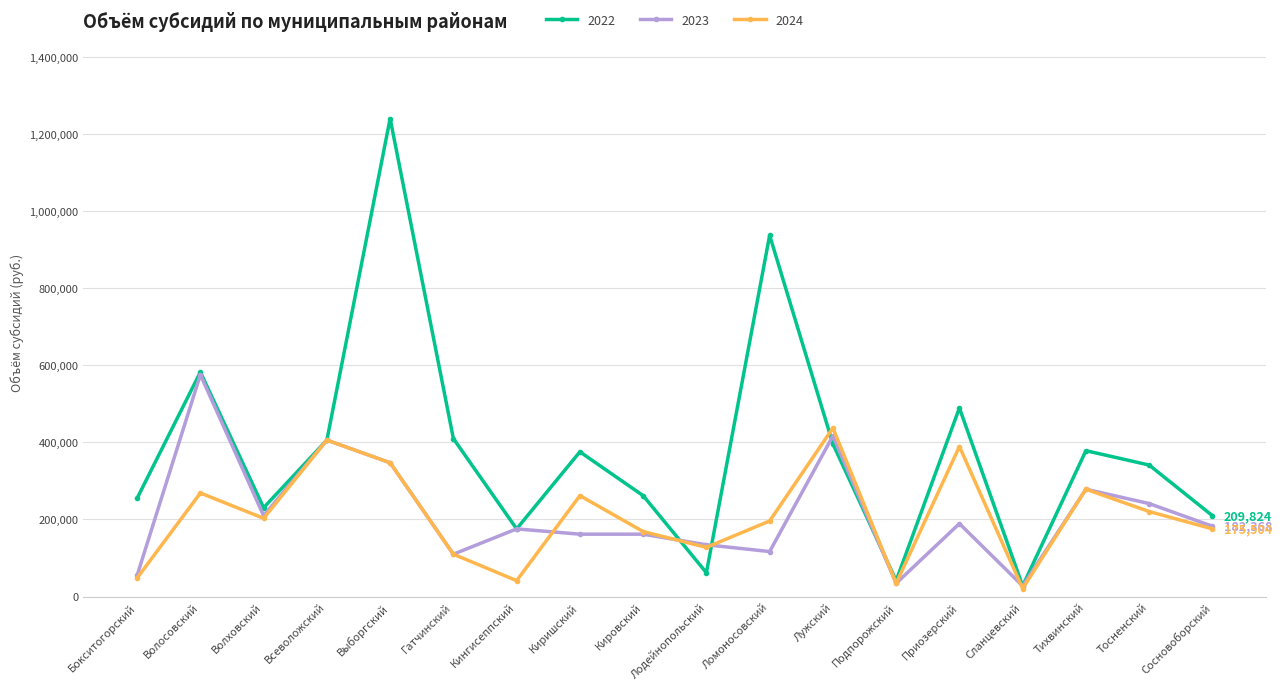

Which label corresponds to the largest value in the chart?

Выборгский